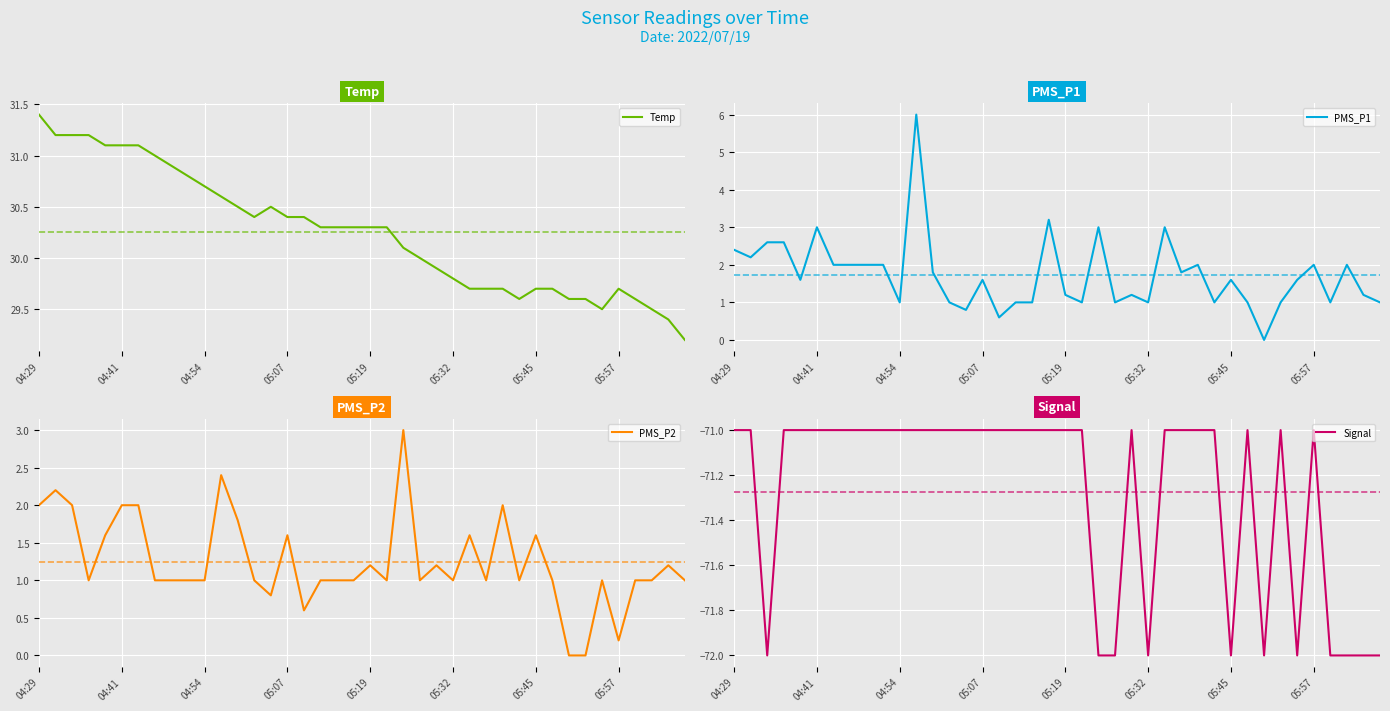

True or false: PMS_P1 and Temp cross at least once.

False